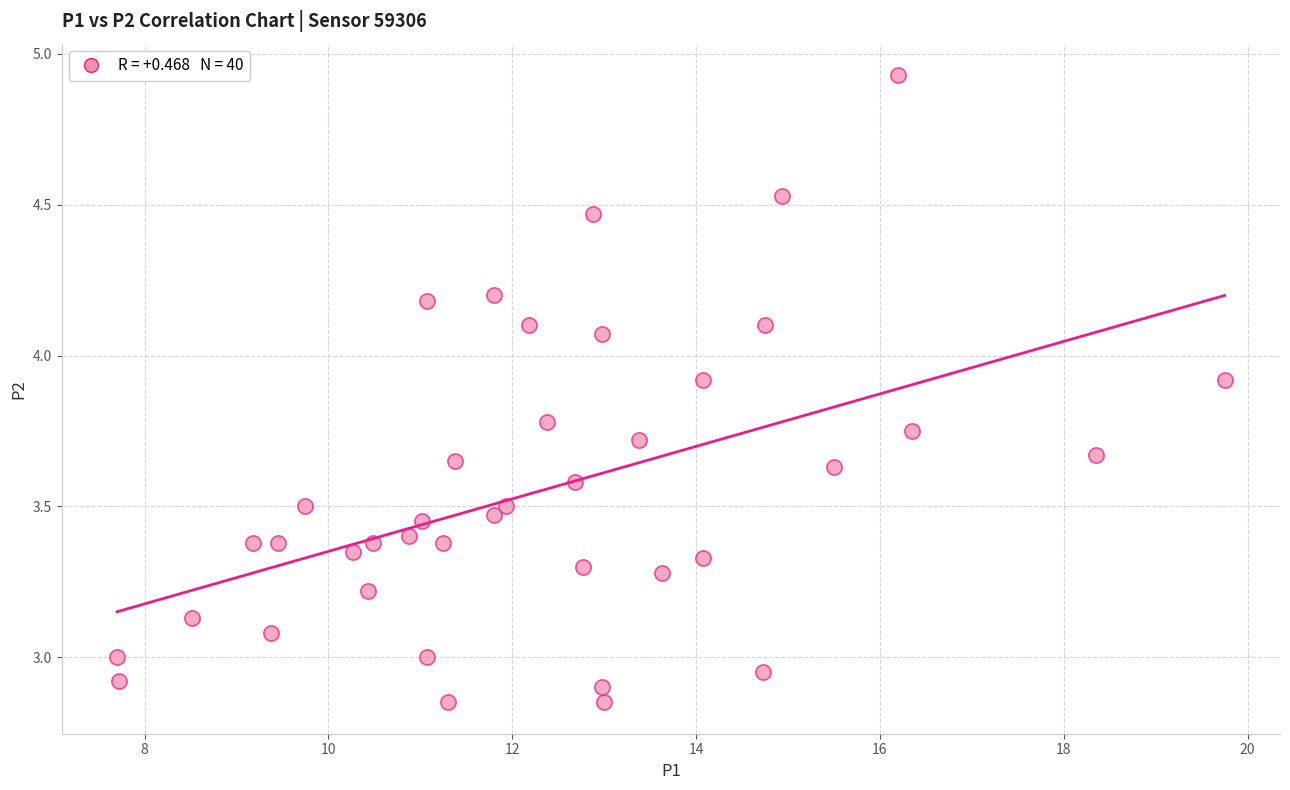

What is the range of Y values (max minus min)?

2.1